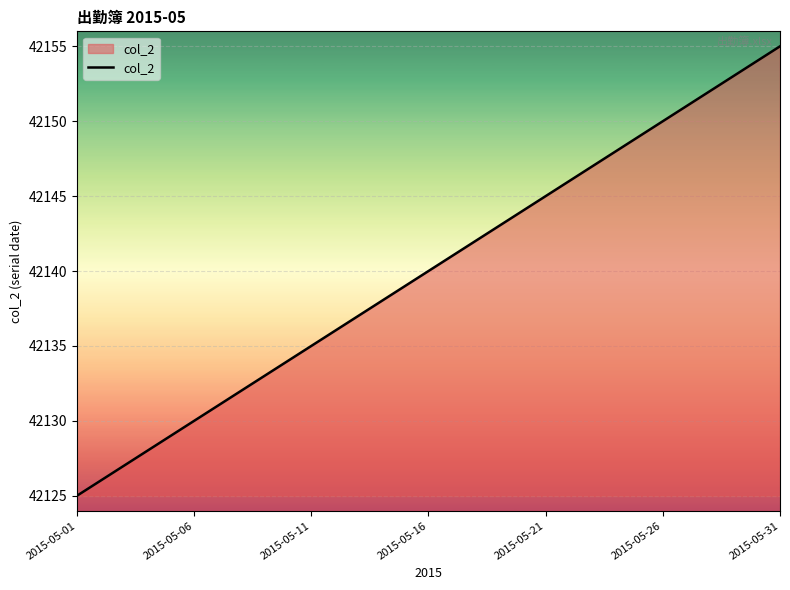

What is the maximum value shown in the chart?

42155